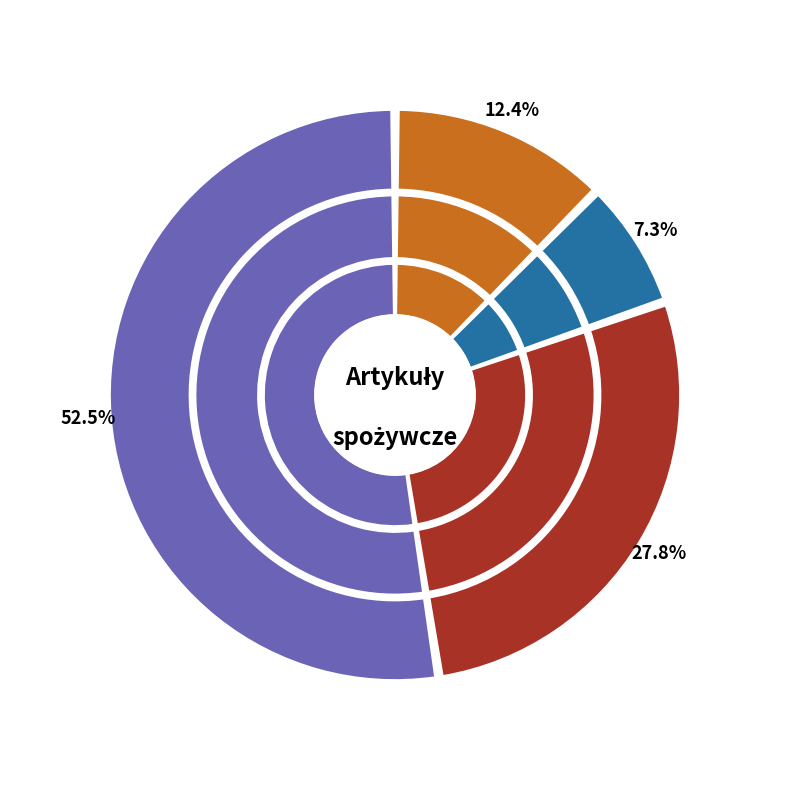

How many segments does this pie chart have?

13